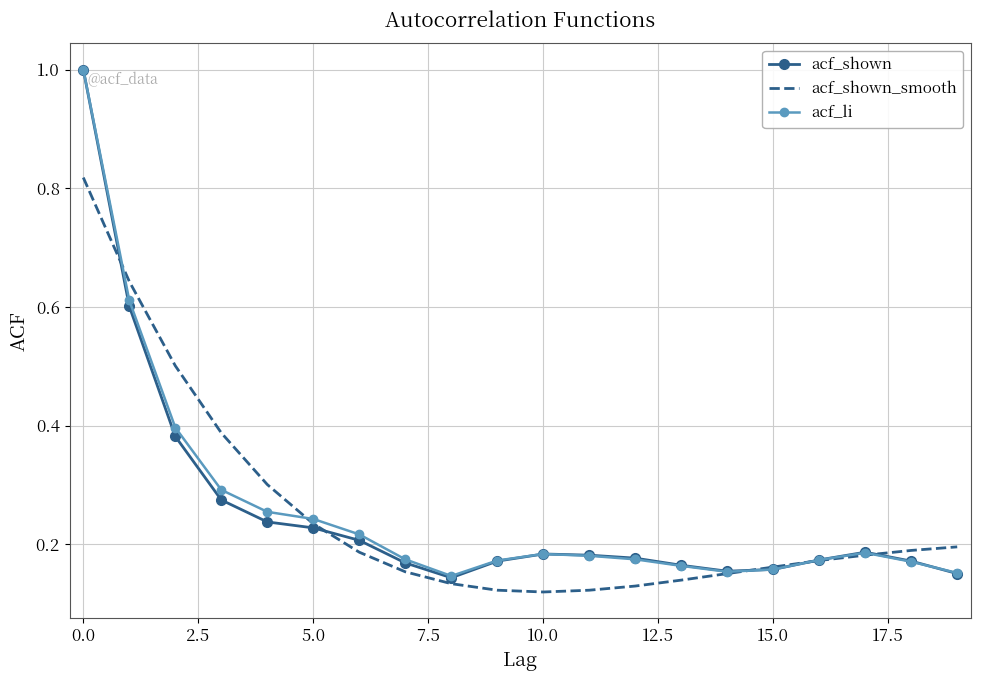

Count the acf_li values in the range 0 to 1.

20